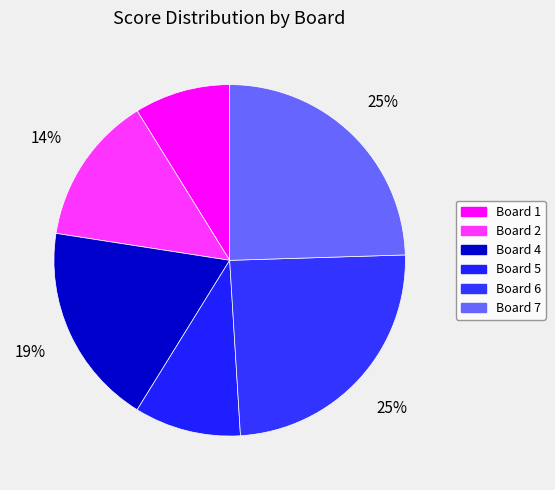

To the nearest percent, what is the combined percentage of Board 2 and Board 7?

38%